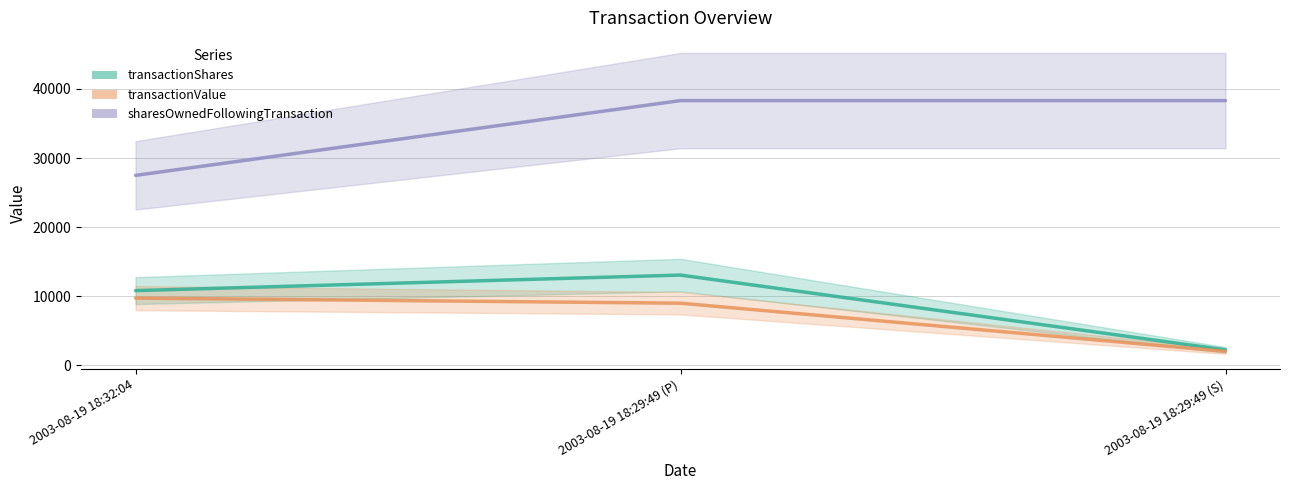

The value of sharesOwnedFollowingTransaction at 2003-08-19 18:32:04 is 46739. True or false?

False